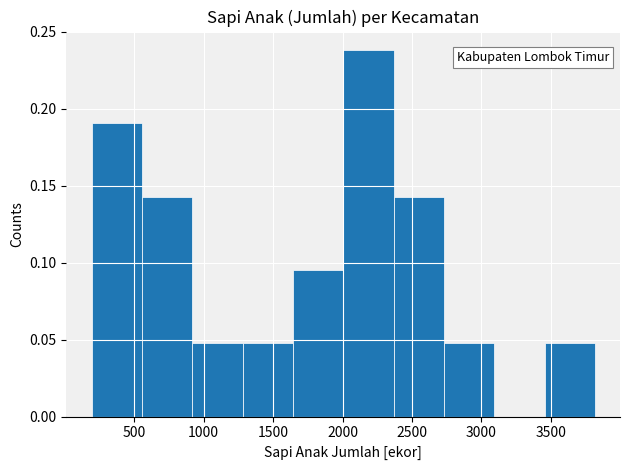

Over which range of the x-axis is the bar tallest?

2000 to 2350